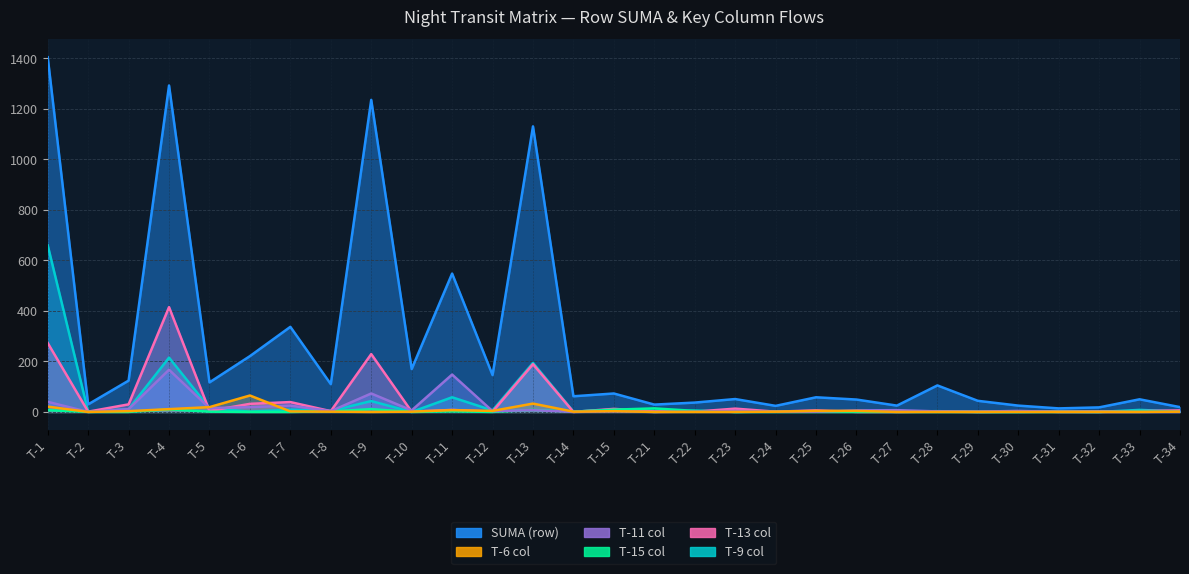

Is it true that T-9 col equals 2 at T-26?

False